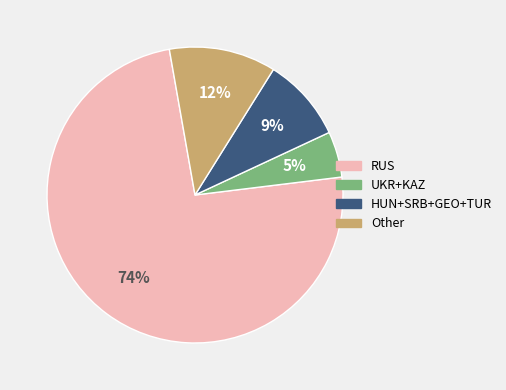

Count the number of slices in the pie.

4